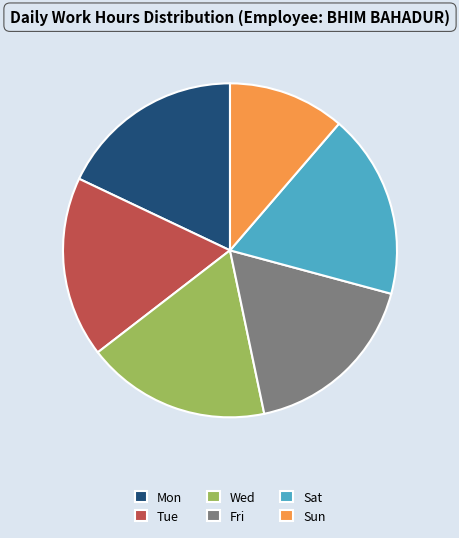

Do Mon and Sun together represent more than half of the pie?

No